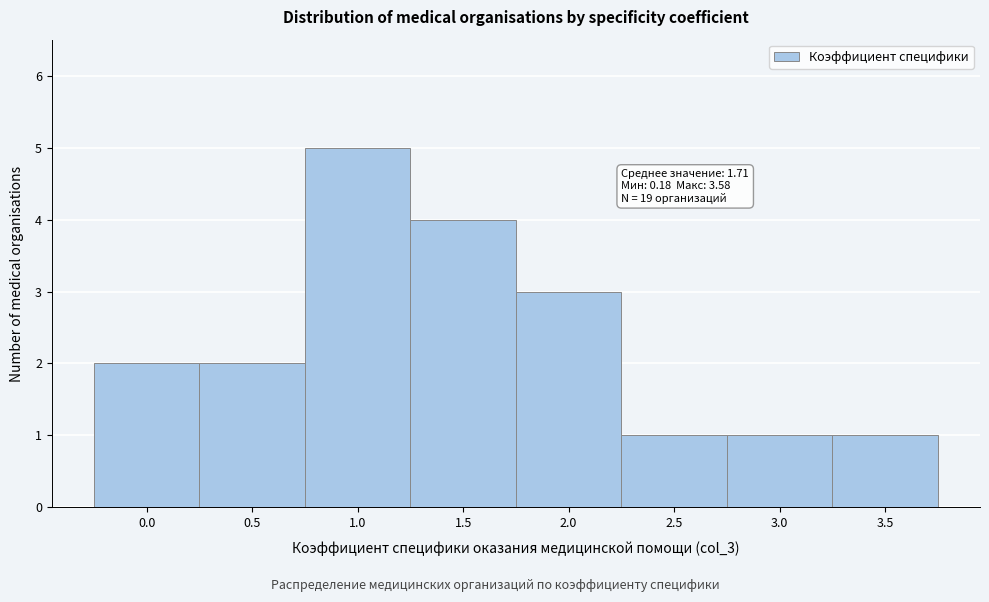

Reading right to left, extract all data points from this chart.

1	1	1	3	4	5	2	2